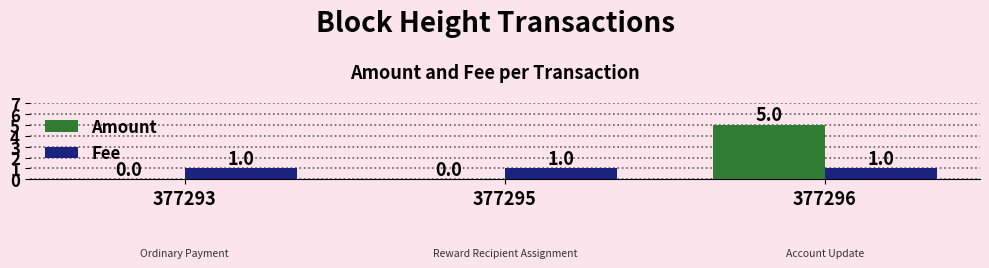

Reading left to right, what are all the values shown in this chart?

Amount: 0	0	5
Fee: 1	1	1